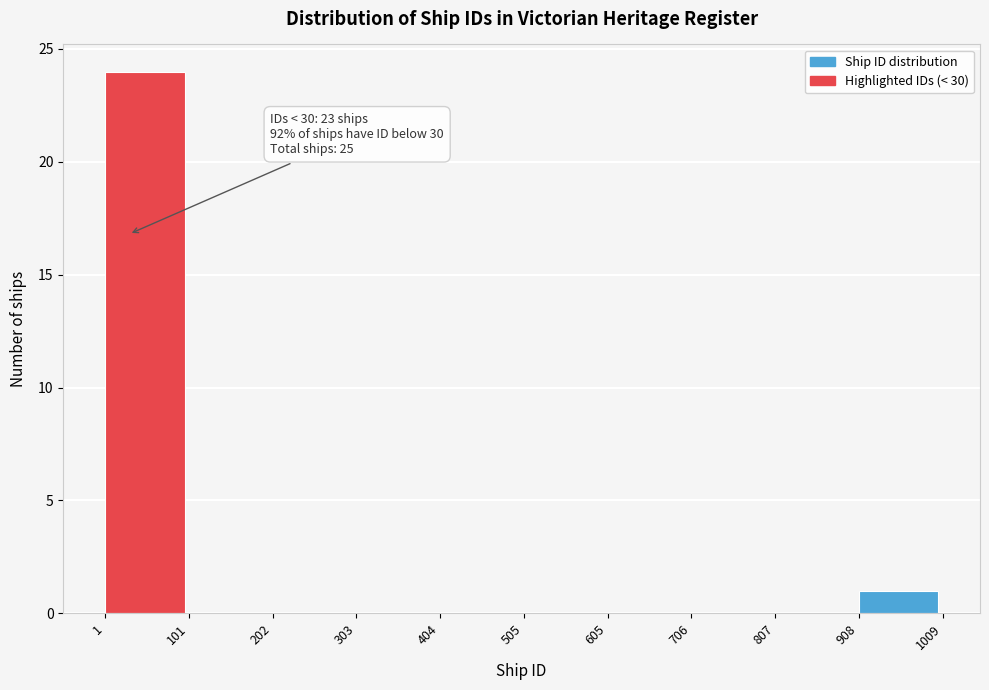

Which range on the x-axis has the tallest bar?

1 to 101